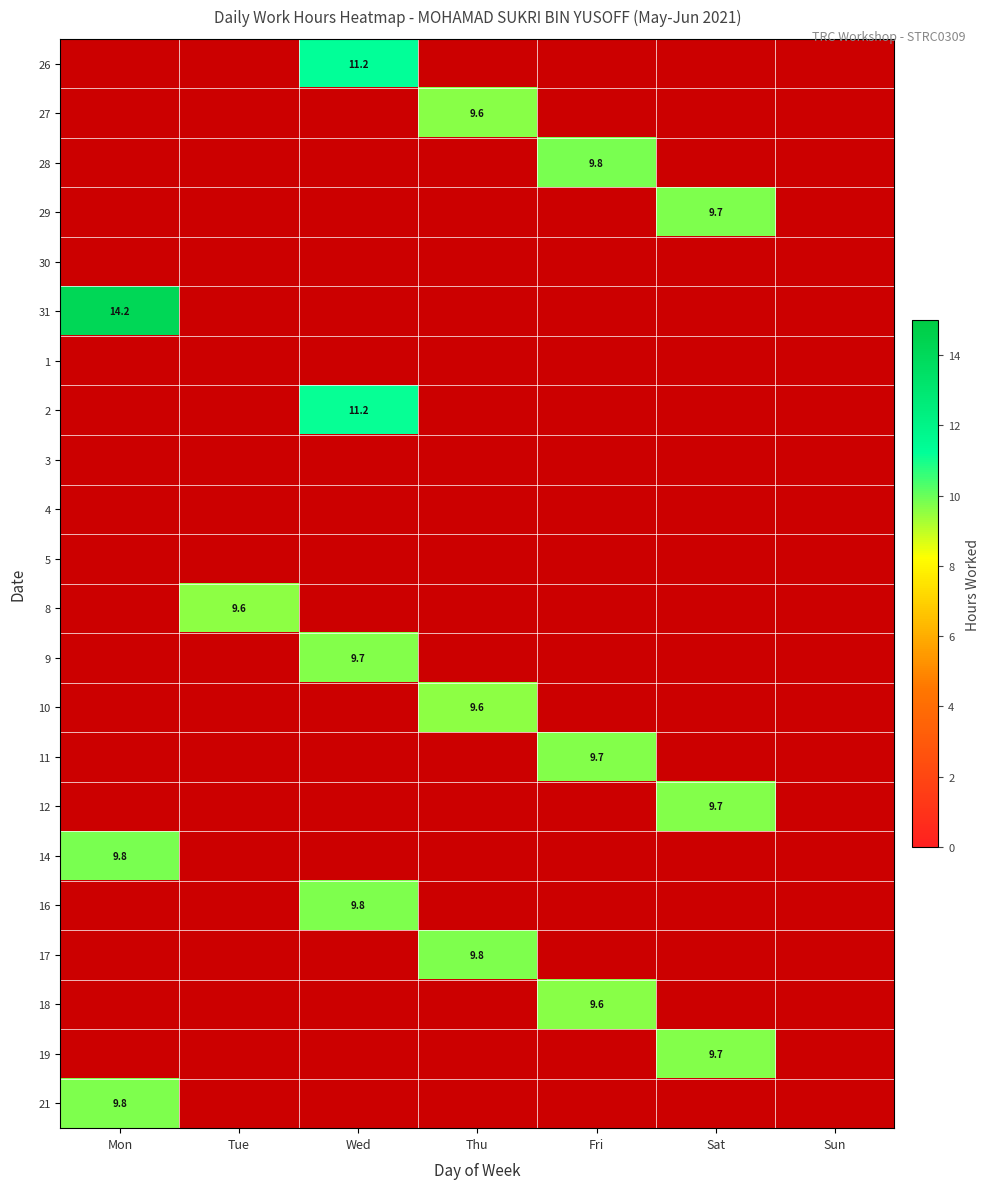

How many data points does each series have?

7